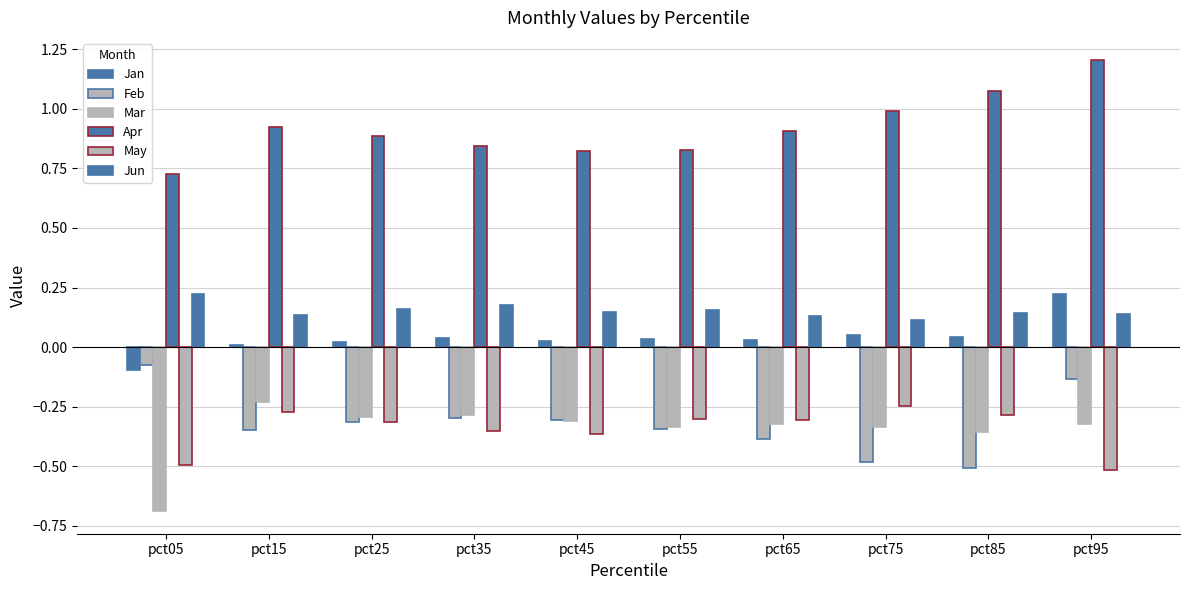

Reading right to left, transcribe all the data shown in this chart.

Jan: 0.2	0.0	0.1	0.0	0.0	0.0	0.0	0.0	0.0	-0.1
Feb: -0.1	-0.5	-0.5	-0.4	-0.3	-0.3	-0.3	-0.3	-0.3	-0.1
Mar: -0.3	-0.4	-0.3	-0.3	-0.3	-0.3	-0.3	-0.3	-0.2	-0.7
Apr: 1.2	1.1	1.0	0.9	0.8	0.8	0.8	0.9	0.9	0.7
May: -0.5	-0.3	-0.2	-0.3	-0.3	-0.4	-0.4	-0.3	-0.3	-0.5
Jun: 0.1	0.1	0.1	0.1	0.2	0.1	0.2	0.2	0.1	0.2